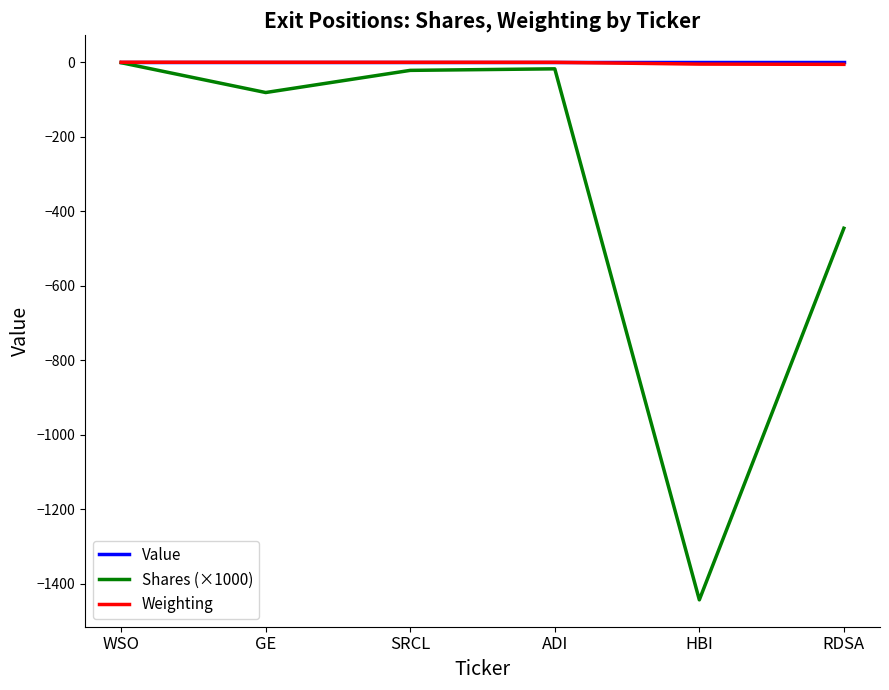

Between GE and RDSA, which series saw the biggest shift?

Shares (×1000)